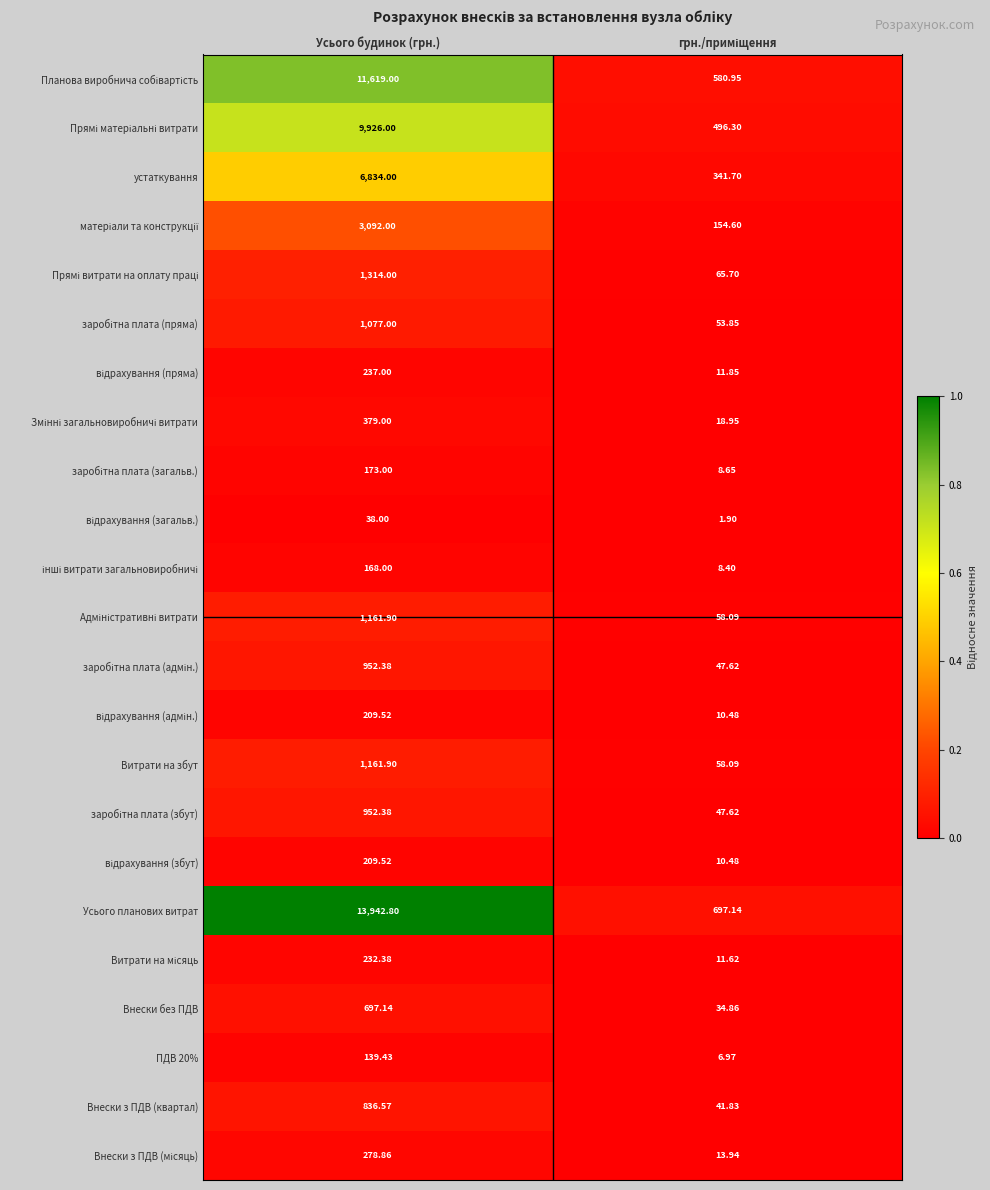

Which series has the largest range (max minus min)?

Усього планових витрат